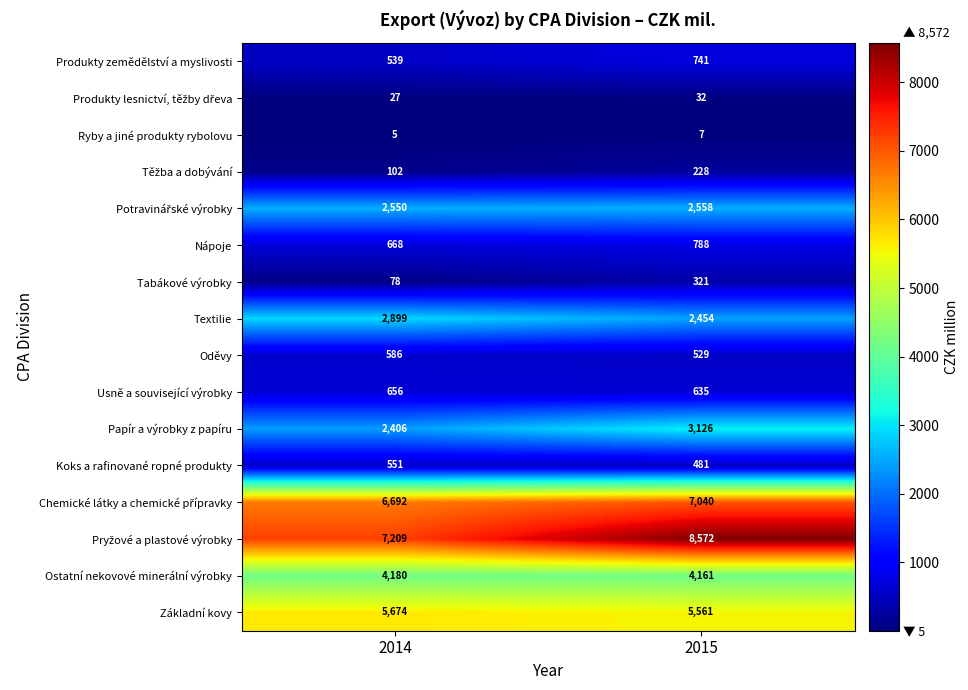

What is the total value across all series at 2015?

37234